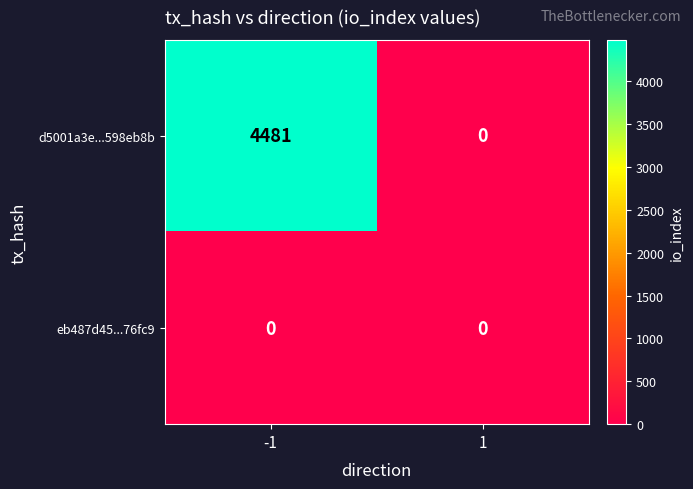

Is it true that eb487d45...76fc9 equals 0 at -1?

True